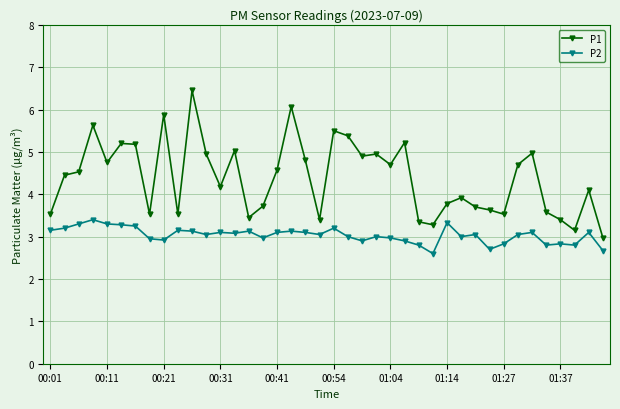

What is the value of the P1 point at the 27th from the left?

3.4